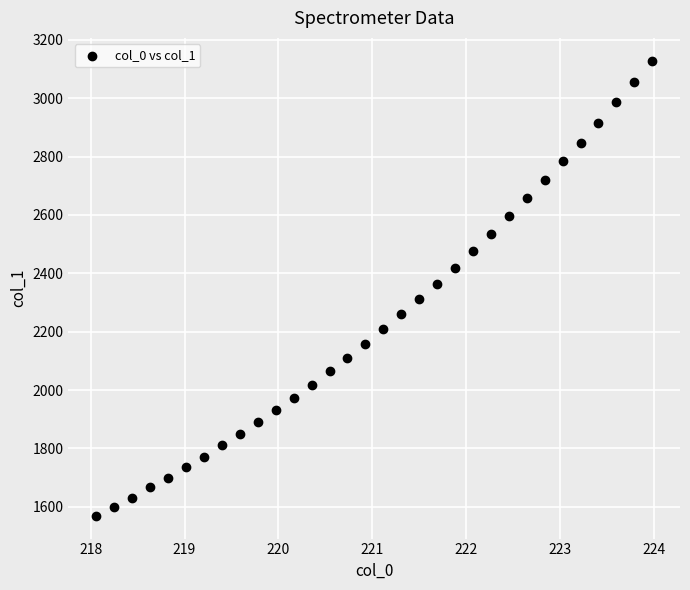

What is the range of X values (max minus min)?

5.9